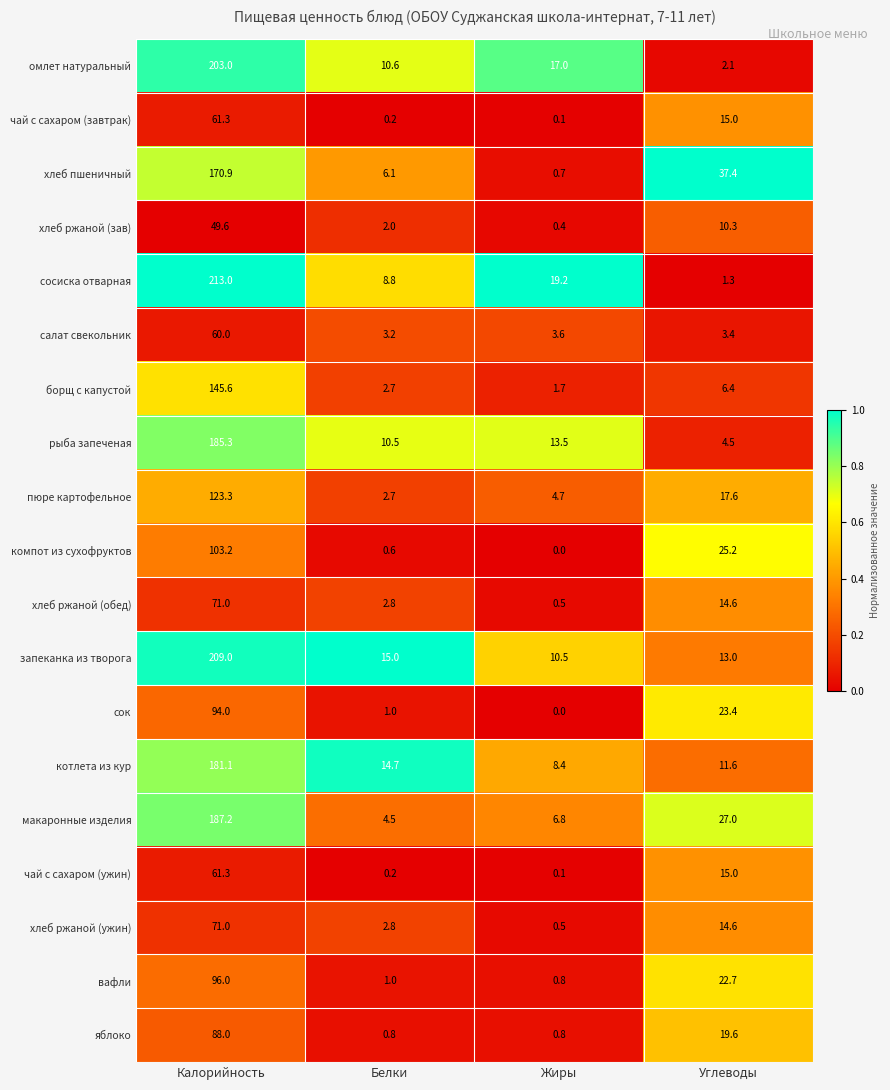

Is it true that макаронные изделия equals 1.3 at Белки?

False